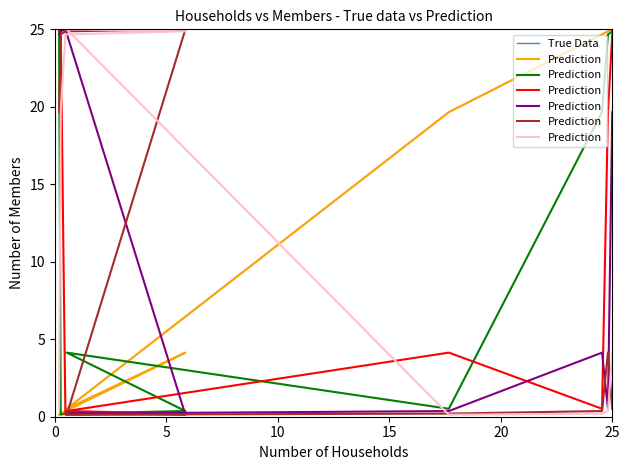

Reading left to right, what are all the values shown in this chart?

True Data: 25.0	24.9	24.7	19.7	0.5	4.1	0.4	0.2	0.1
Prediction: 4.1	0.4	0.2	0.1	25.0	24.9	24.7	19.7	0.5